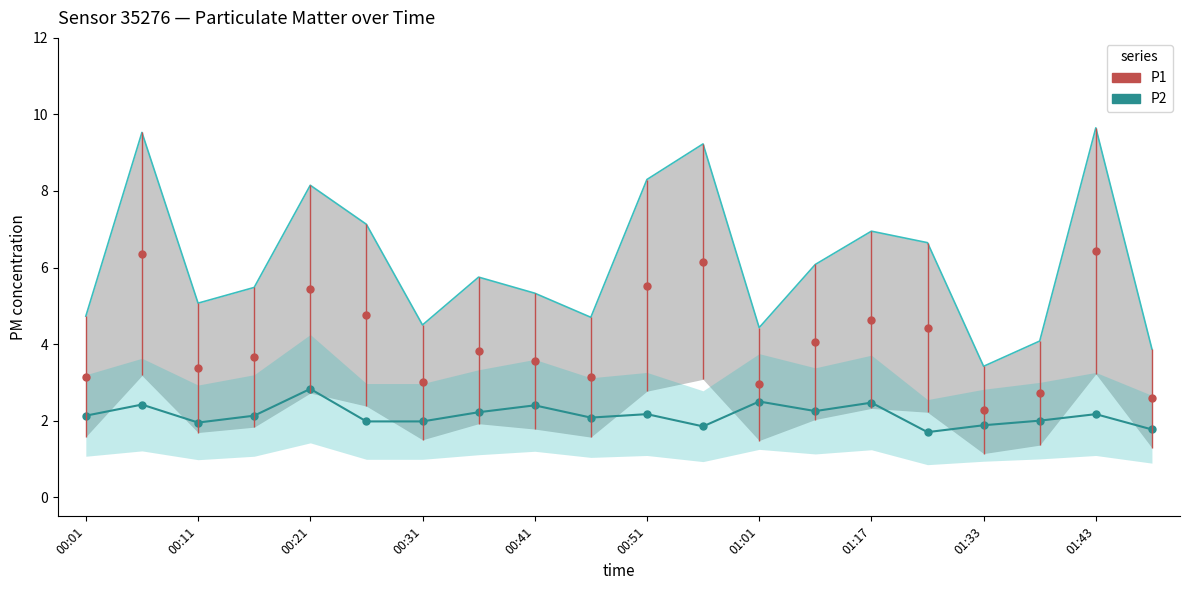

What is the minimum value shown in the chart?

1.7